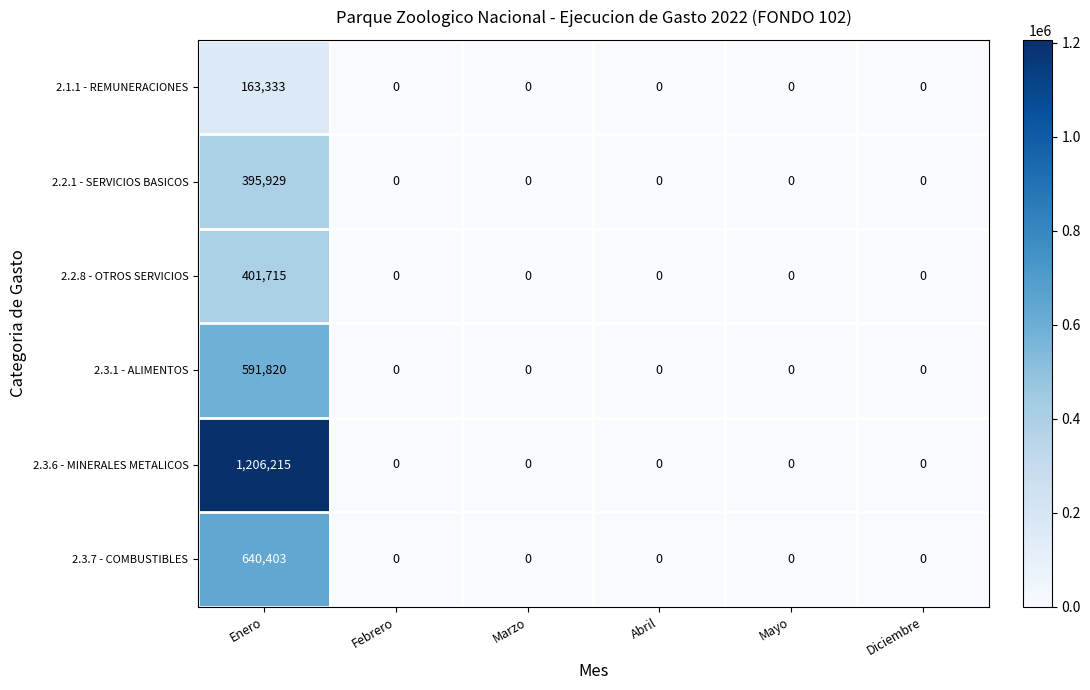

Which category has the highest value across all series?

Enero